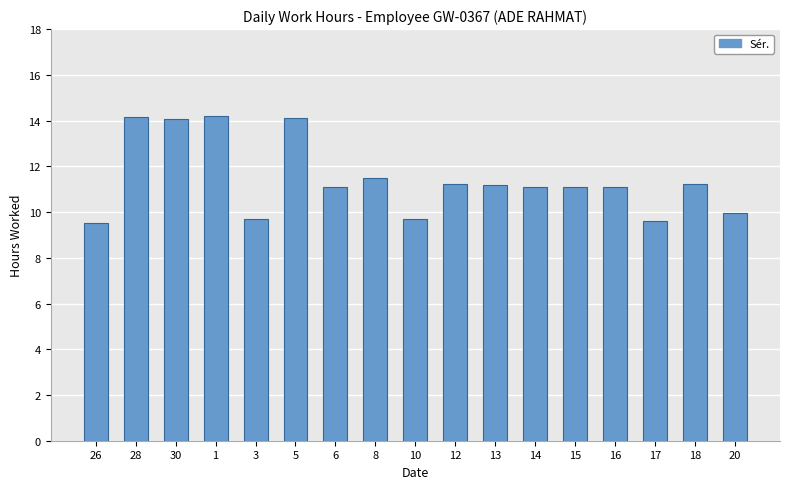

Approximately how many times larger is the value at 13 compared to 3?

1.2